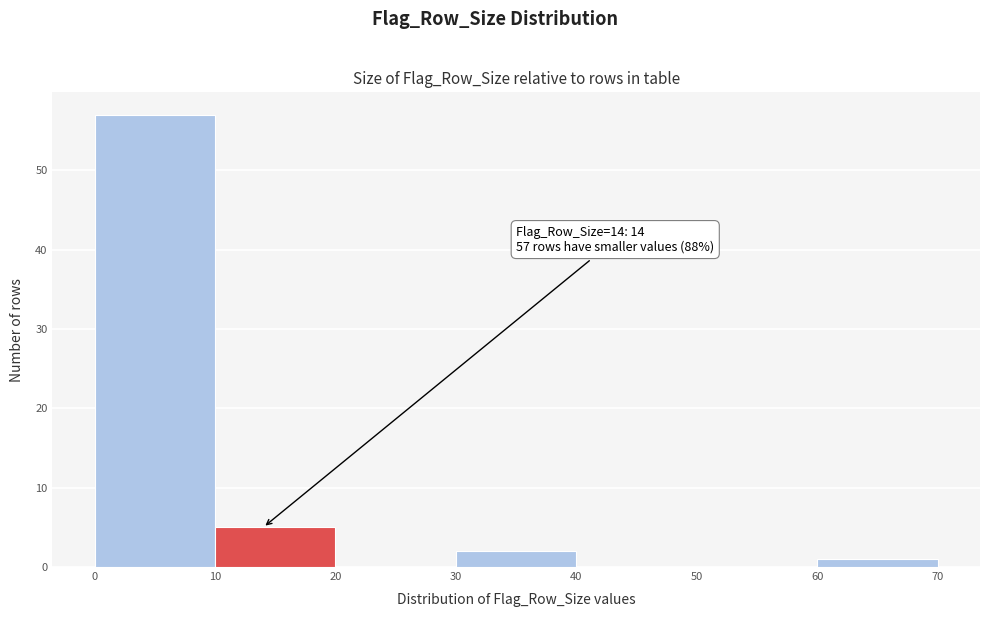

Over which range of the x-axis is the bar tallest?

0 to 10